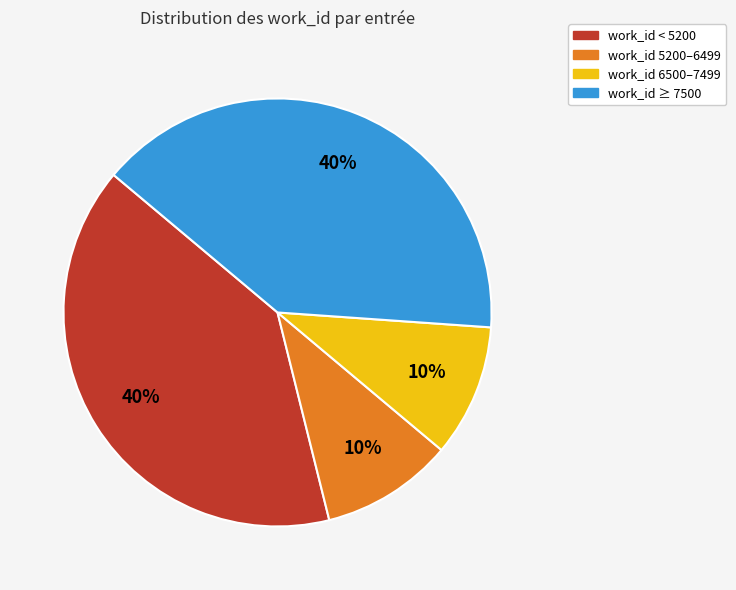

How many segments does this pie chart have?

4